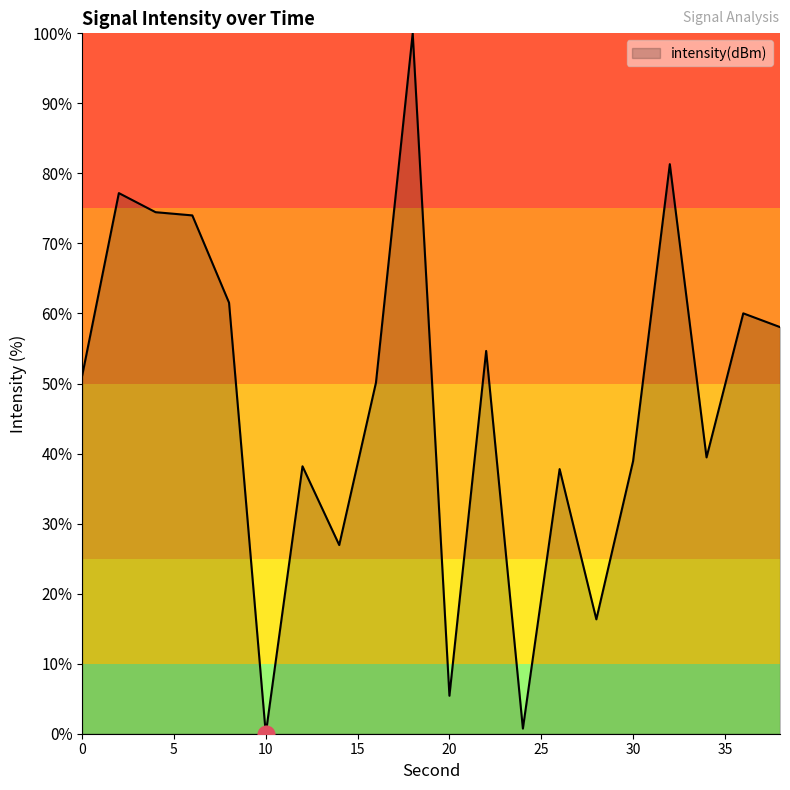

What is the difference between the maximum and minimum values?

100.0